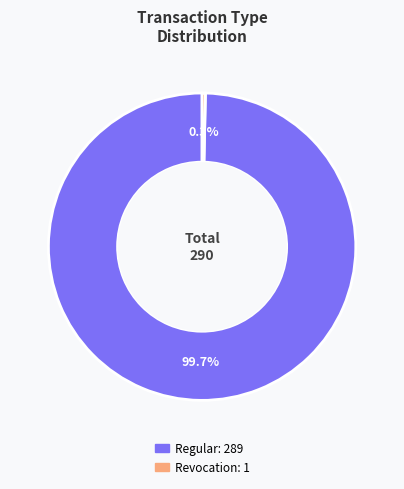

To the nearest percent, what portion does Regular represent?

100%